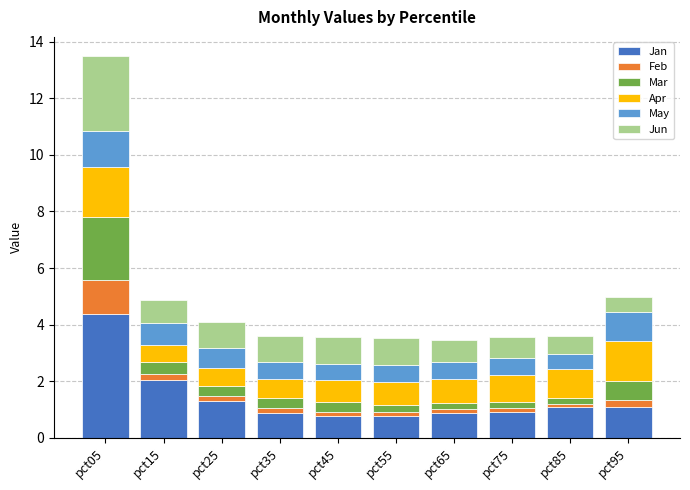

What are all the series names shown in the legend?

Jan, Feb, Mar, Apr, May, Jun